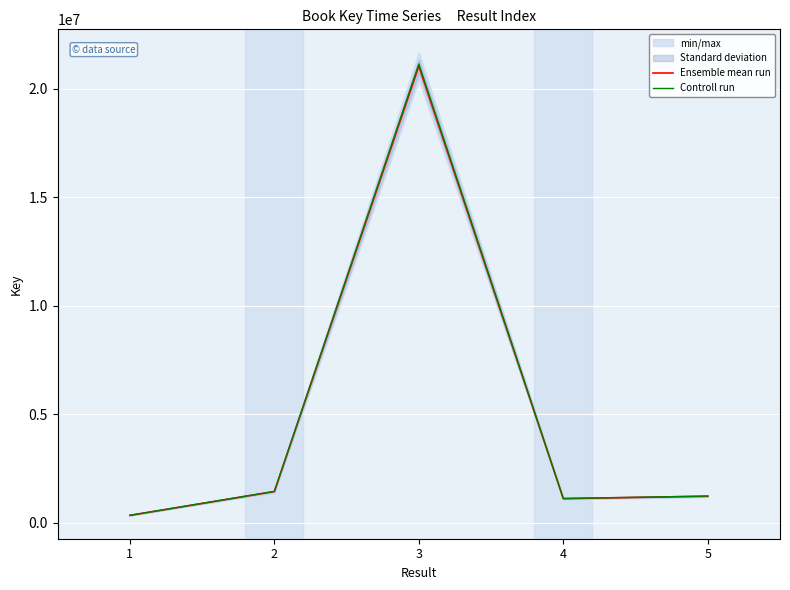

Rank the series at 3 from lowest to highest value.

Ensemble mean run, Controll run